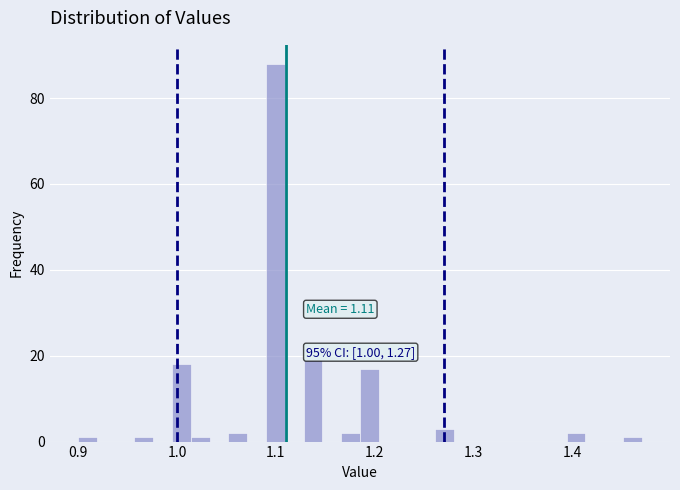

Around what value on the x-axis is the tallest bar? Give the approximate position of its centre, as read against the axis.

1.10